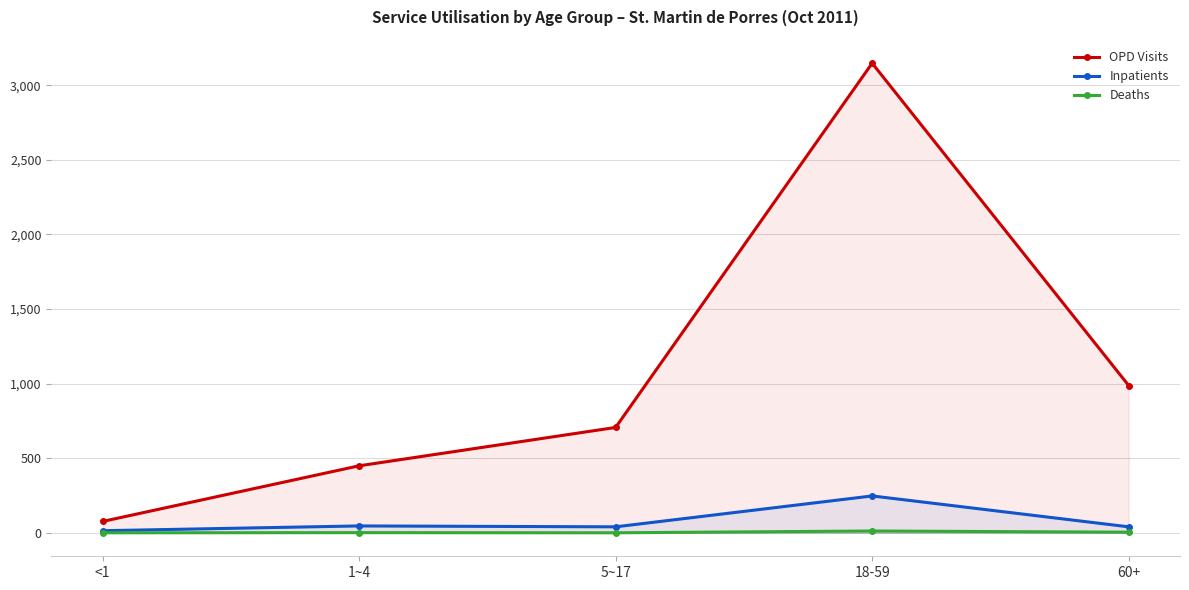

Is the value of OPD Visits at 18-59 greater than the value of Deaths at 18-59?

Yes